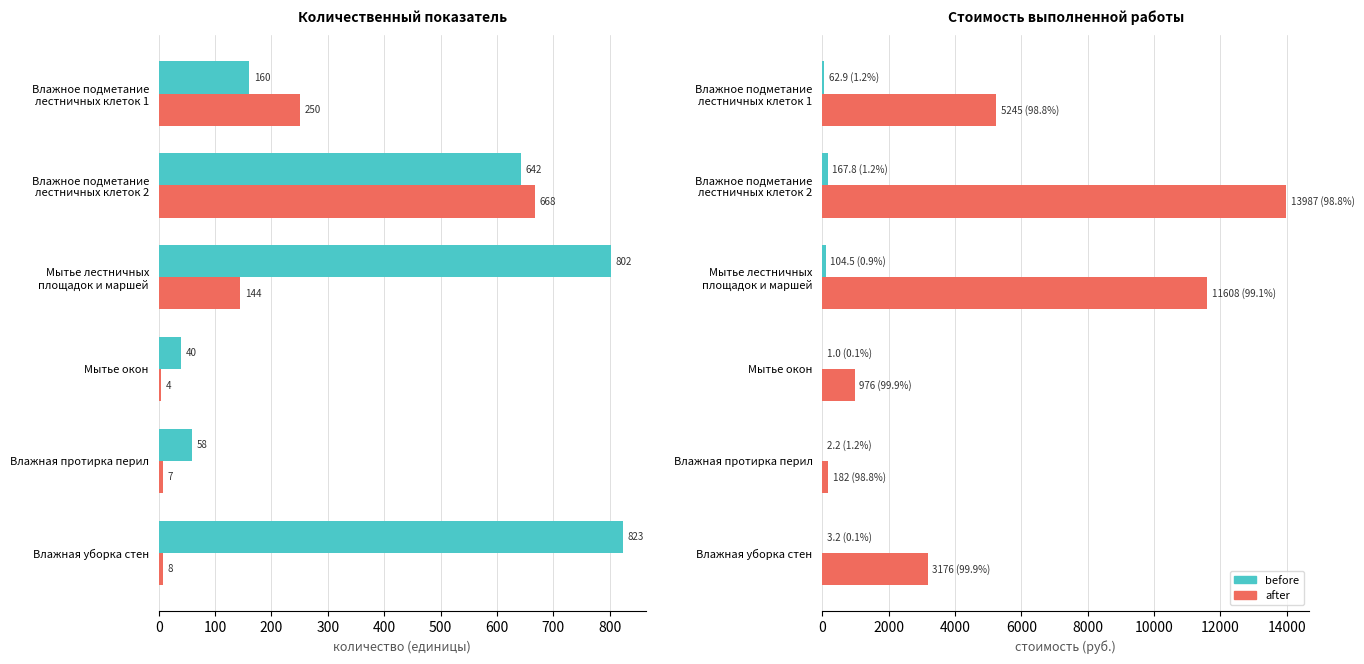

Reading left to right, transcribe all the data shown in this chart.

before: 0=62.9	100=167.8	200=104.5	300=1.0	400=2.2	500=3.2
after: 0=5245.2	100=13987.3	200=11607.8	300=975.8	400=182.4	500=3175.7